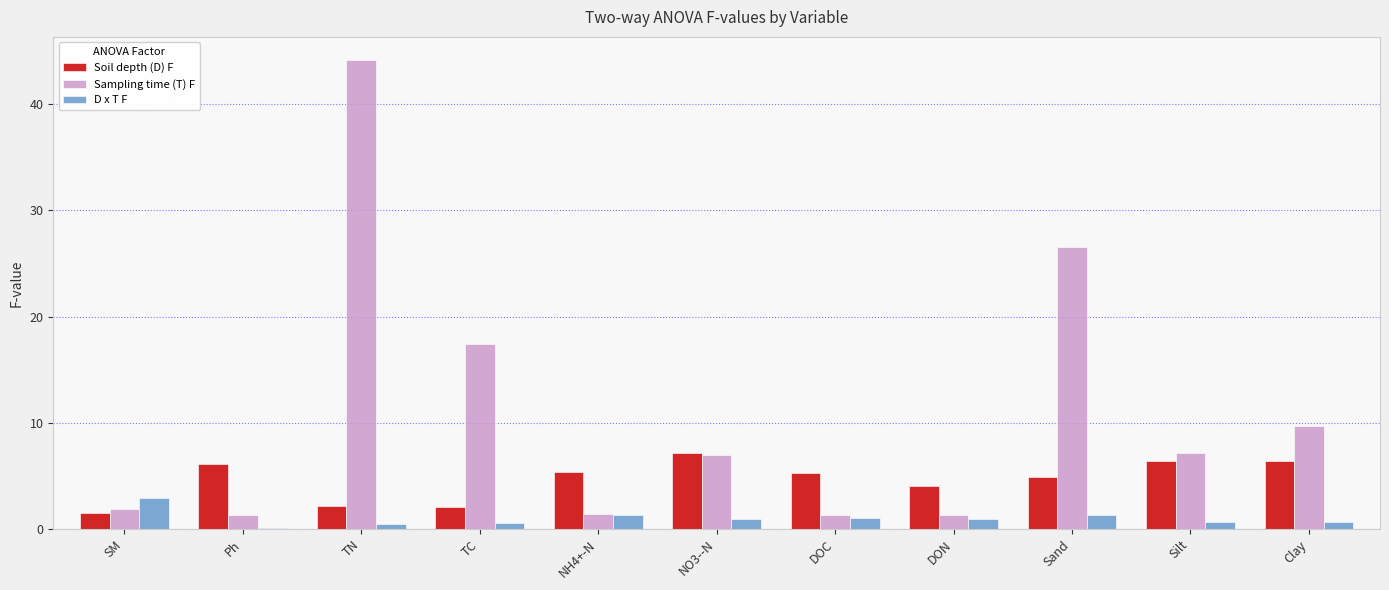

Is it true that Soil depth (D) F equals 3.2 at Silt?

False